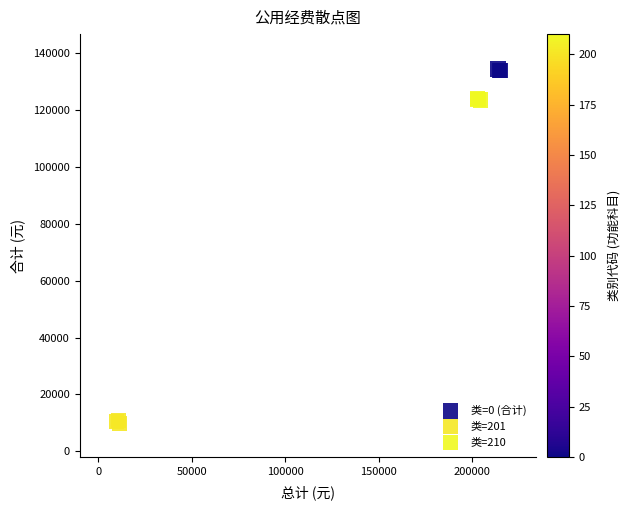

Which series contains the lowest Y value?

类=201